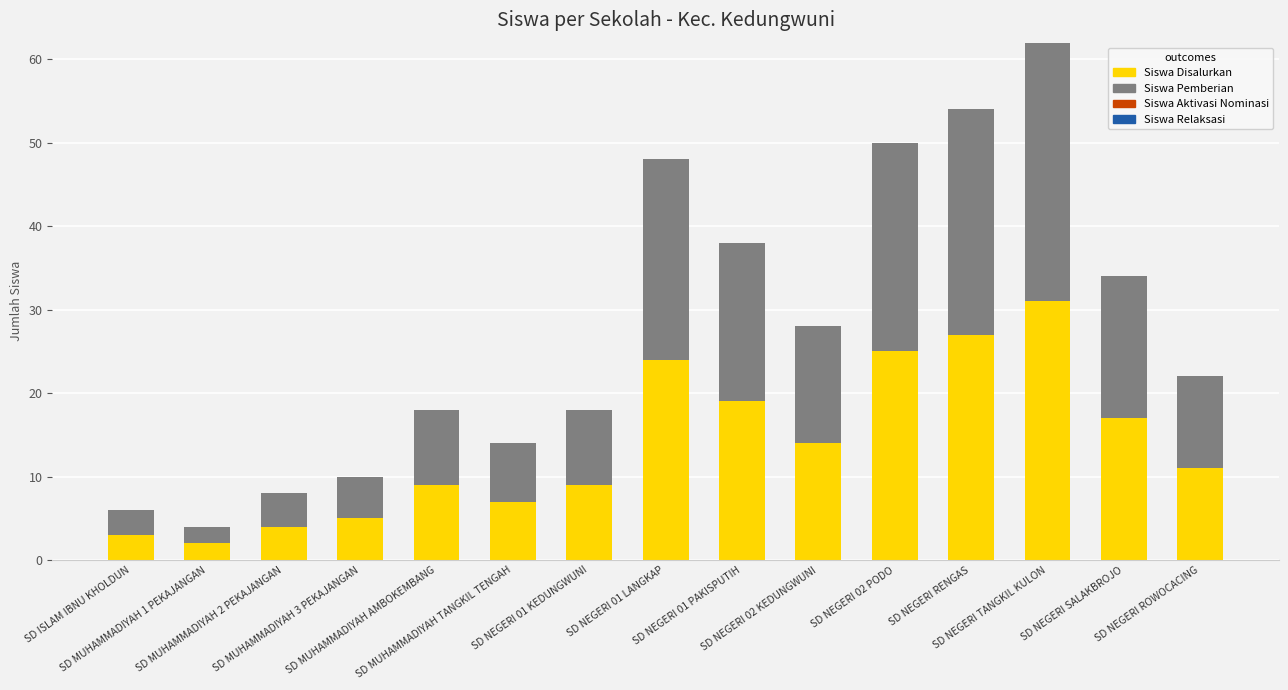

What is the difference between the maximum and minimum values in the Siswa Disalurkan series?

29